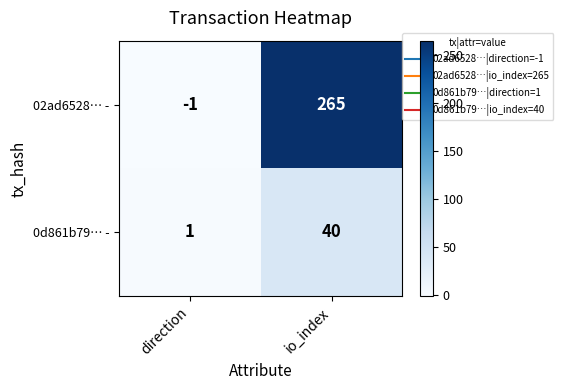

Which label corresponds to the largest value in the chart?

io_index